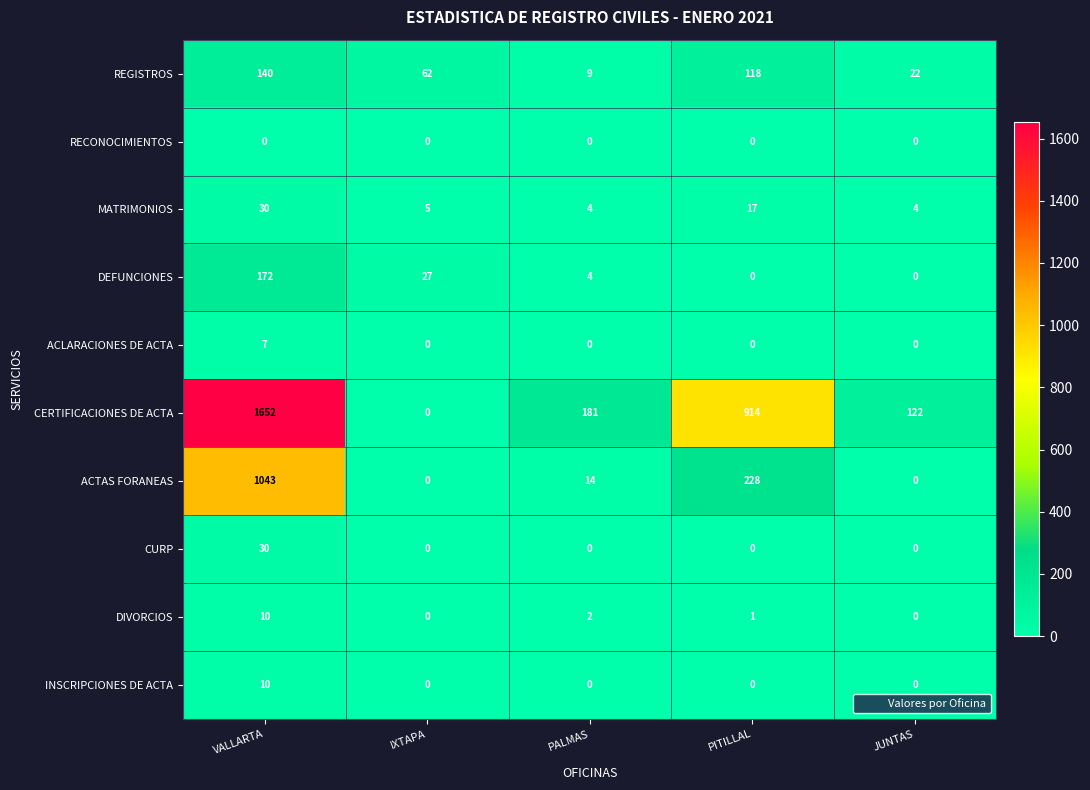

Is it true that INSCRIPCIONES DE ACTA equals 6 at PITILLAL?

False